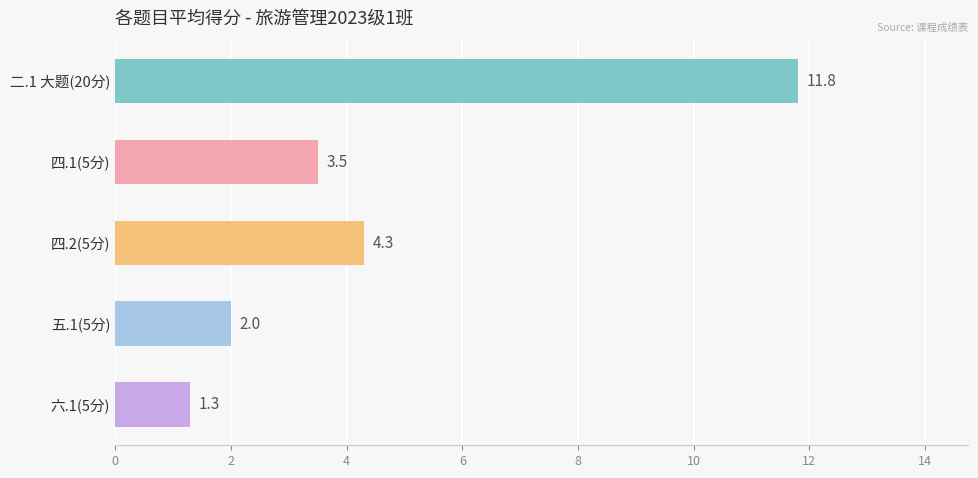

How many bars are there in total?

5